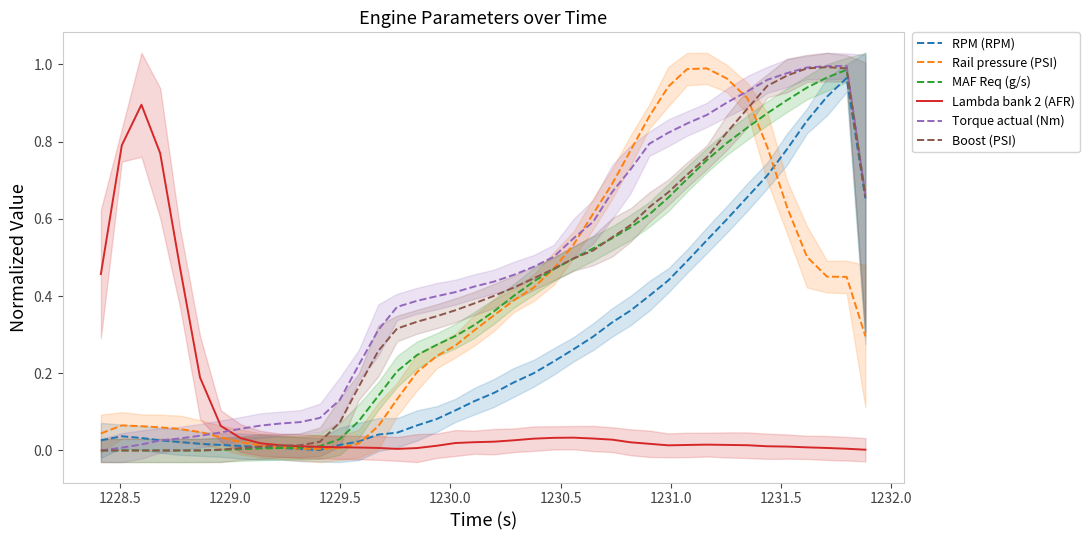

After their last crossing, which series has the higher values: Lambda bank 2 (AFR) or Torque actual (Nm)?

Torque actual (Nm)